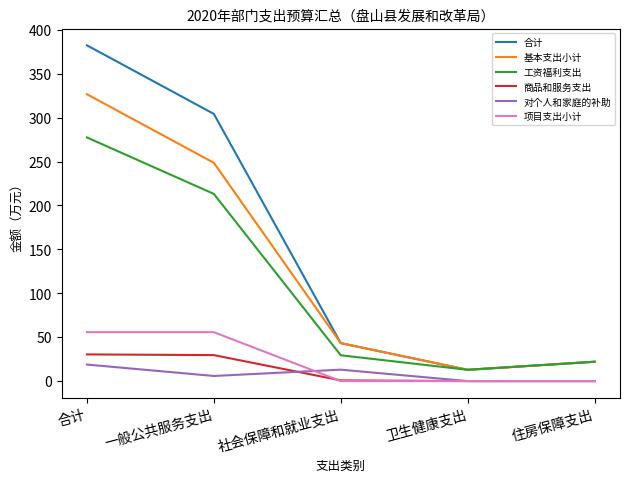

What is the difference between the 商品和服务支出 values at 合计 and 住房保障支出?

30.4